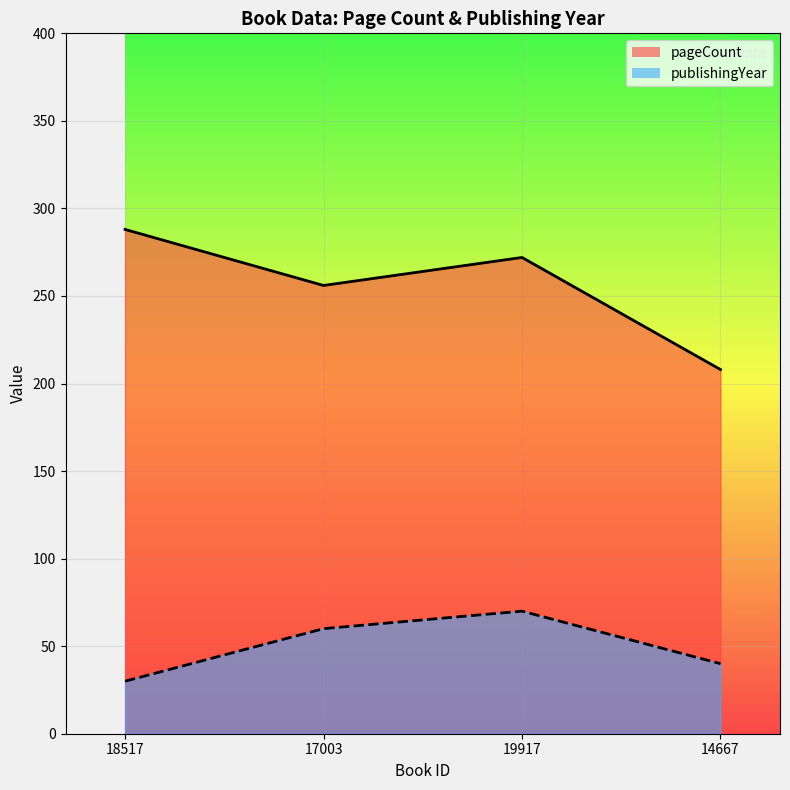

How many data points in pageCount are above 272?

1